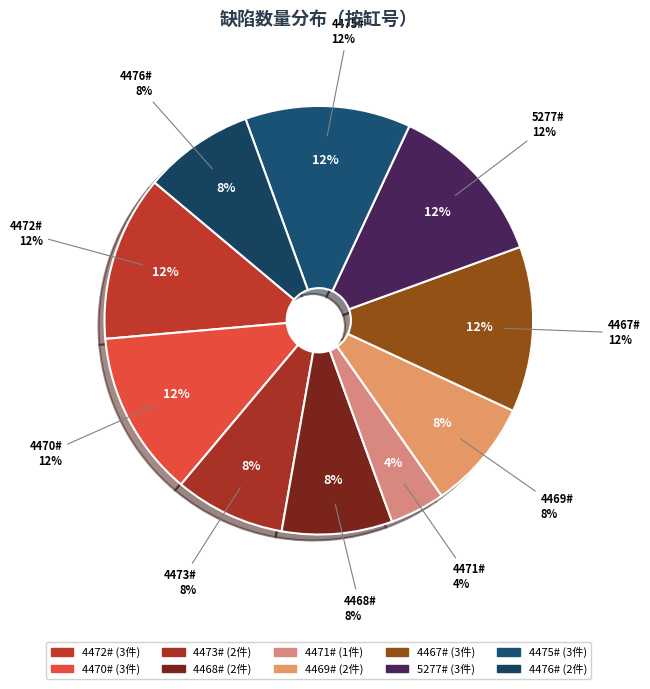

True or false: 4468# accounts for 1% of the total.

False